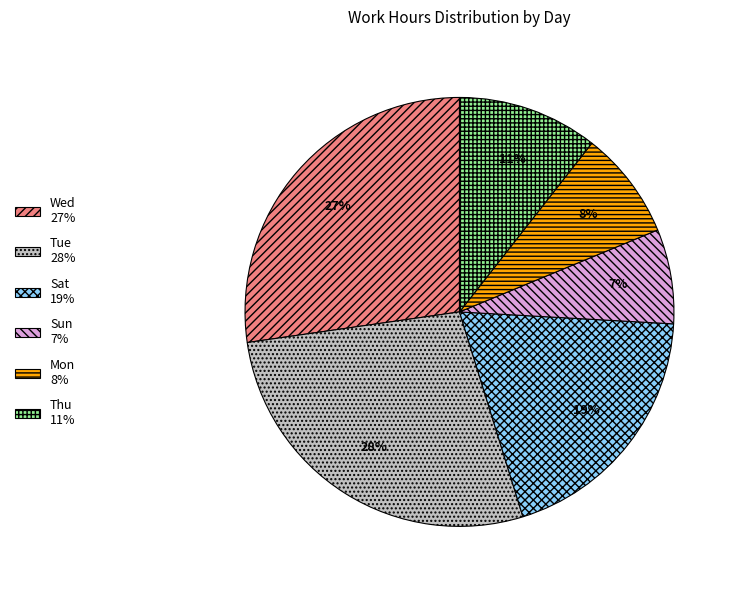

Does any single category account for the majority?

No